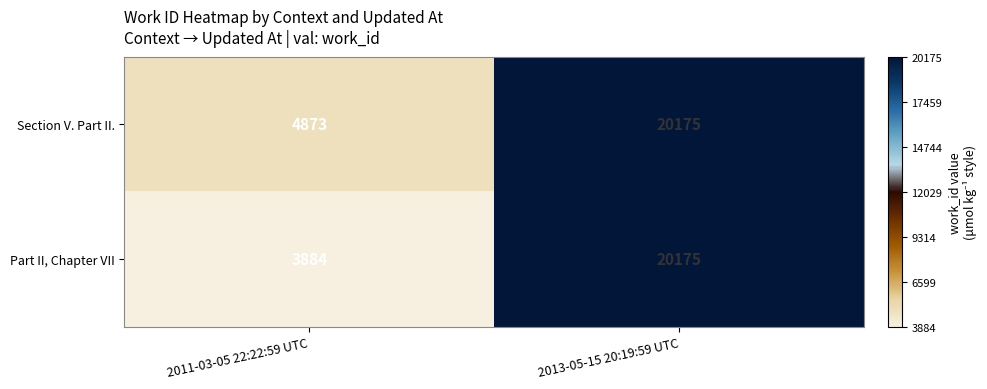

How many categories are shown in the chart?

2